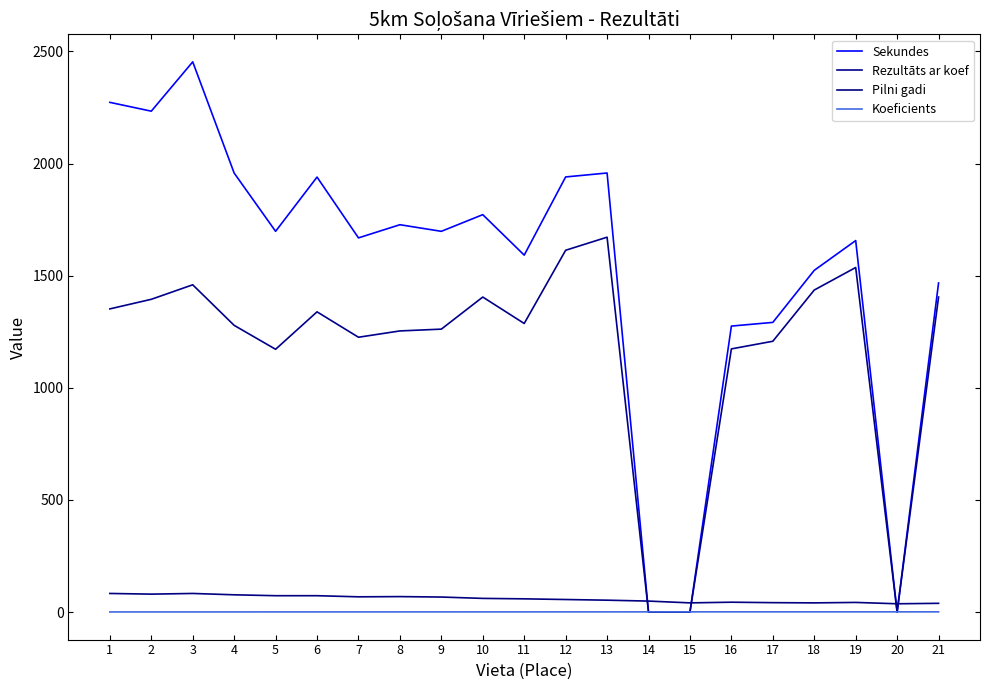

True or false: Koeficients has more than 2 points higher than both neighbors.

True